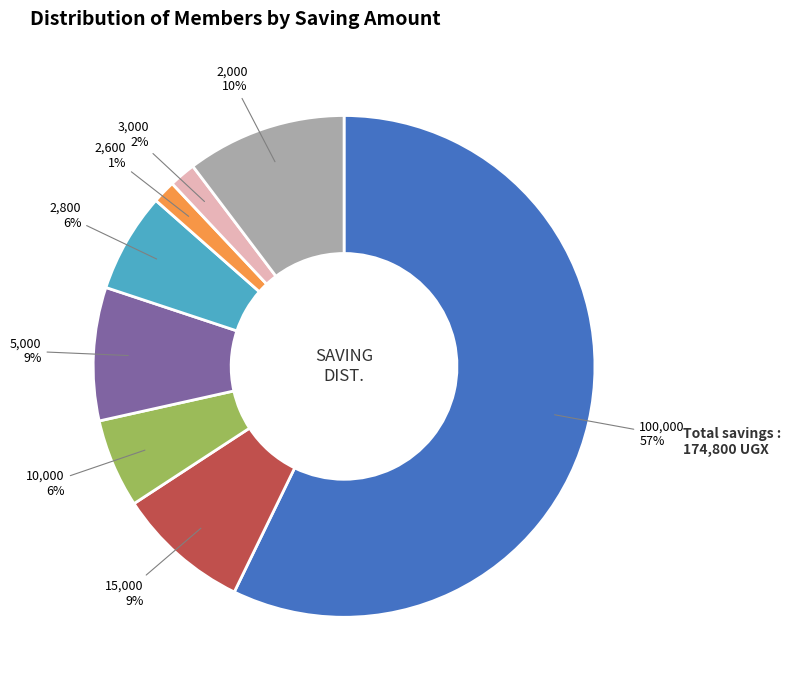

To the nearest percent, what is the difference between the largest and smallest slice percentages?

56%